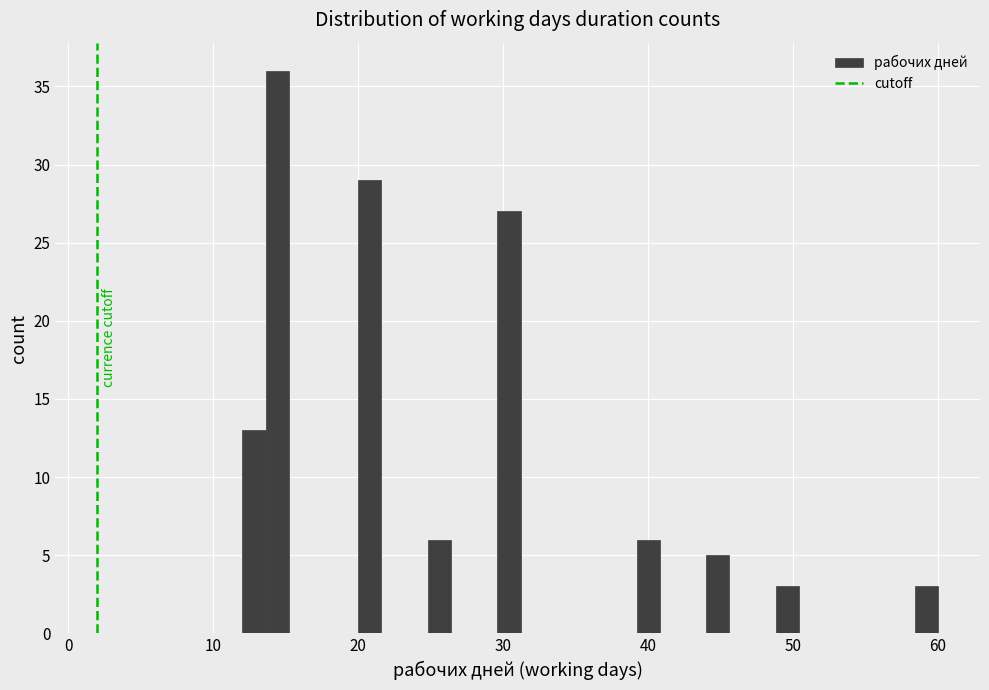

Read against the x-axis, roughly where is the centre of the tallest bar?

14